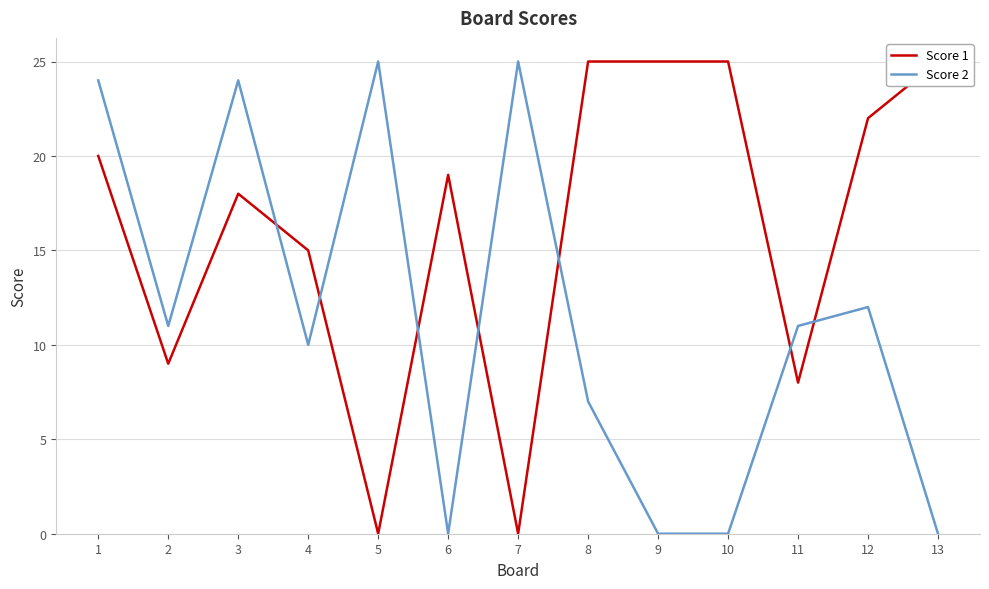

What is the sum of the Score 1 values at 10 and 13?

50